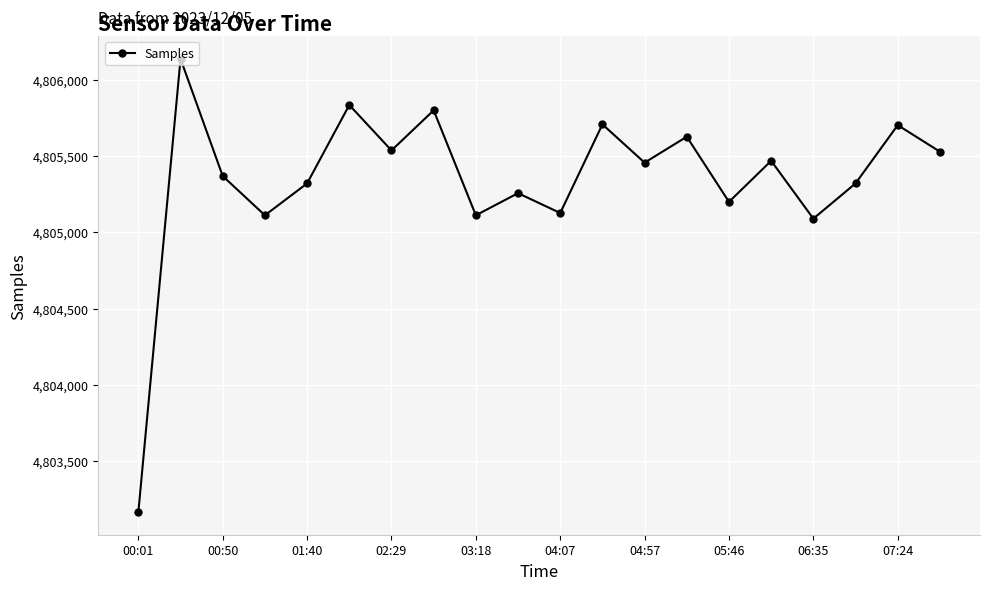

How many points are higher than both their immediate neighbors (excluding endpoints)?

8